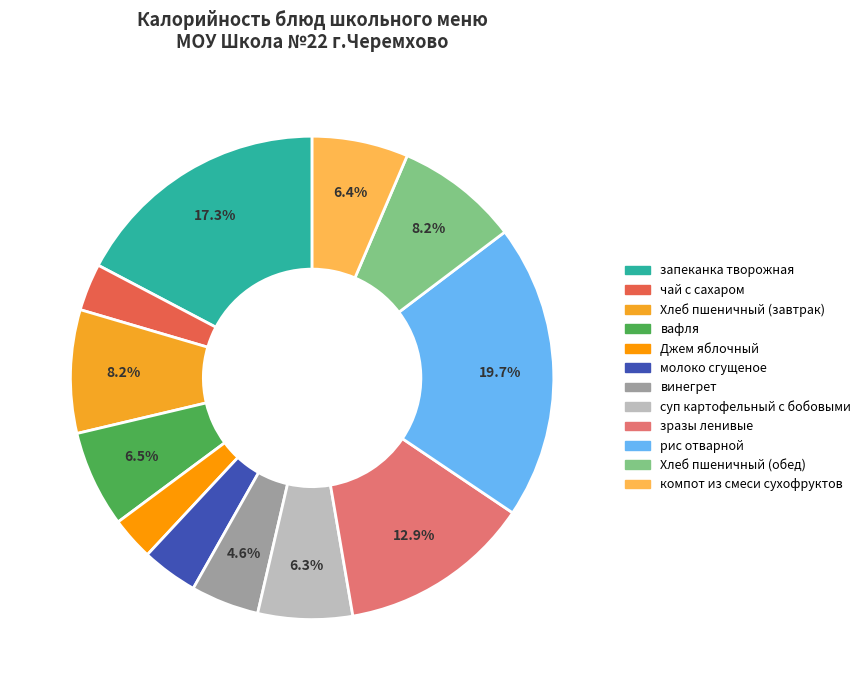

How many slices are in this pie chart?

12